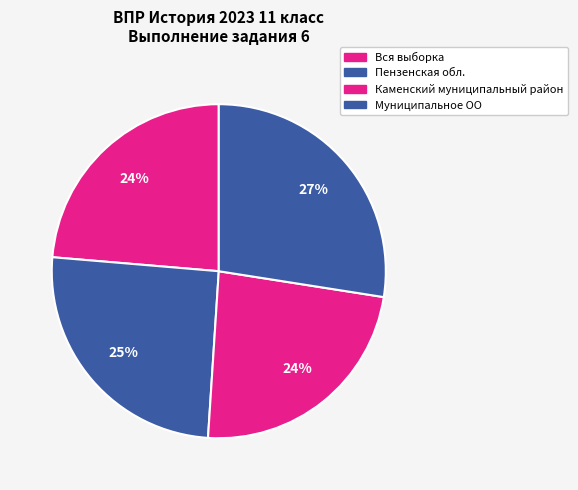

How many slices are in this pie chart?

4